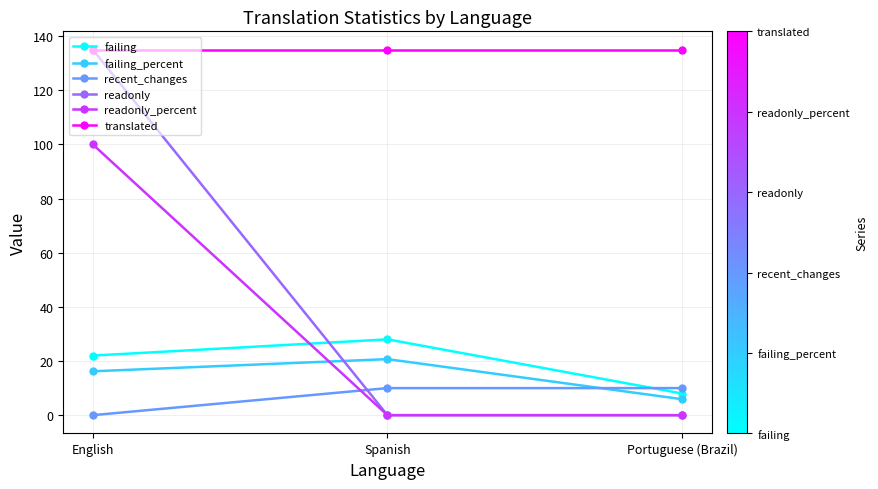

What is the spread (max minus min) of values at Spanish?

135.0